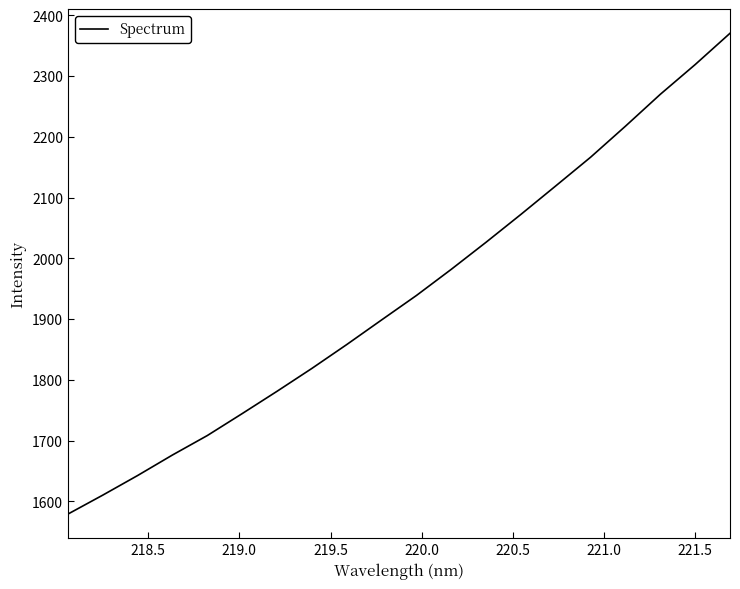

What is the greatest value displayed?

2370.4